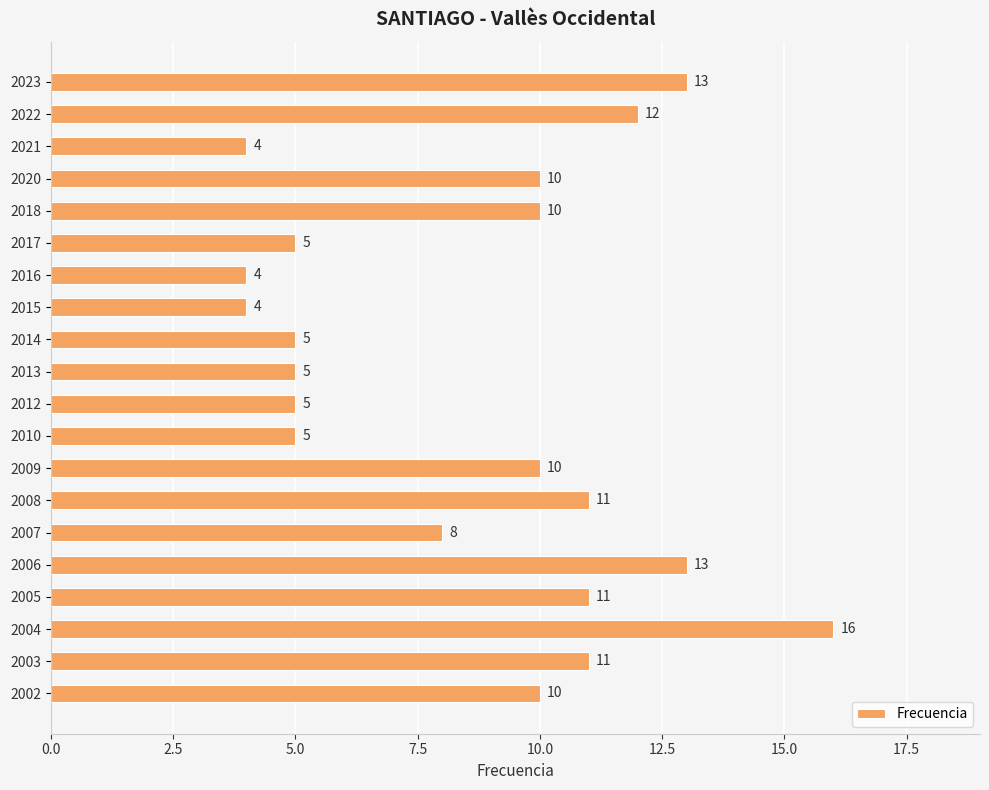

What is the value of the 1st bar from the top?

13